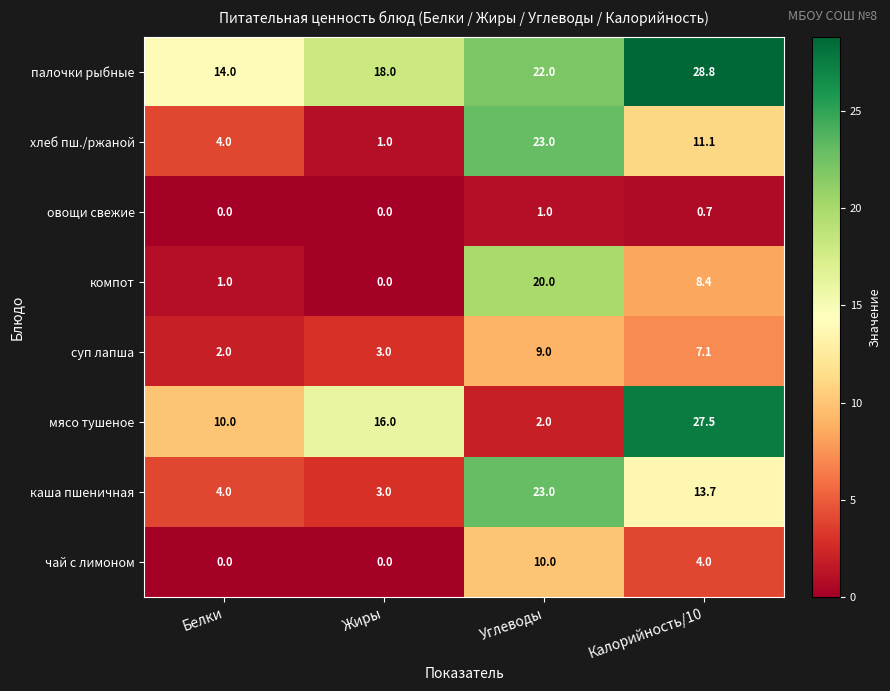

Count the суп лапша values in the range 3 to 9.

3